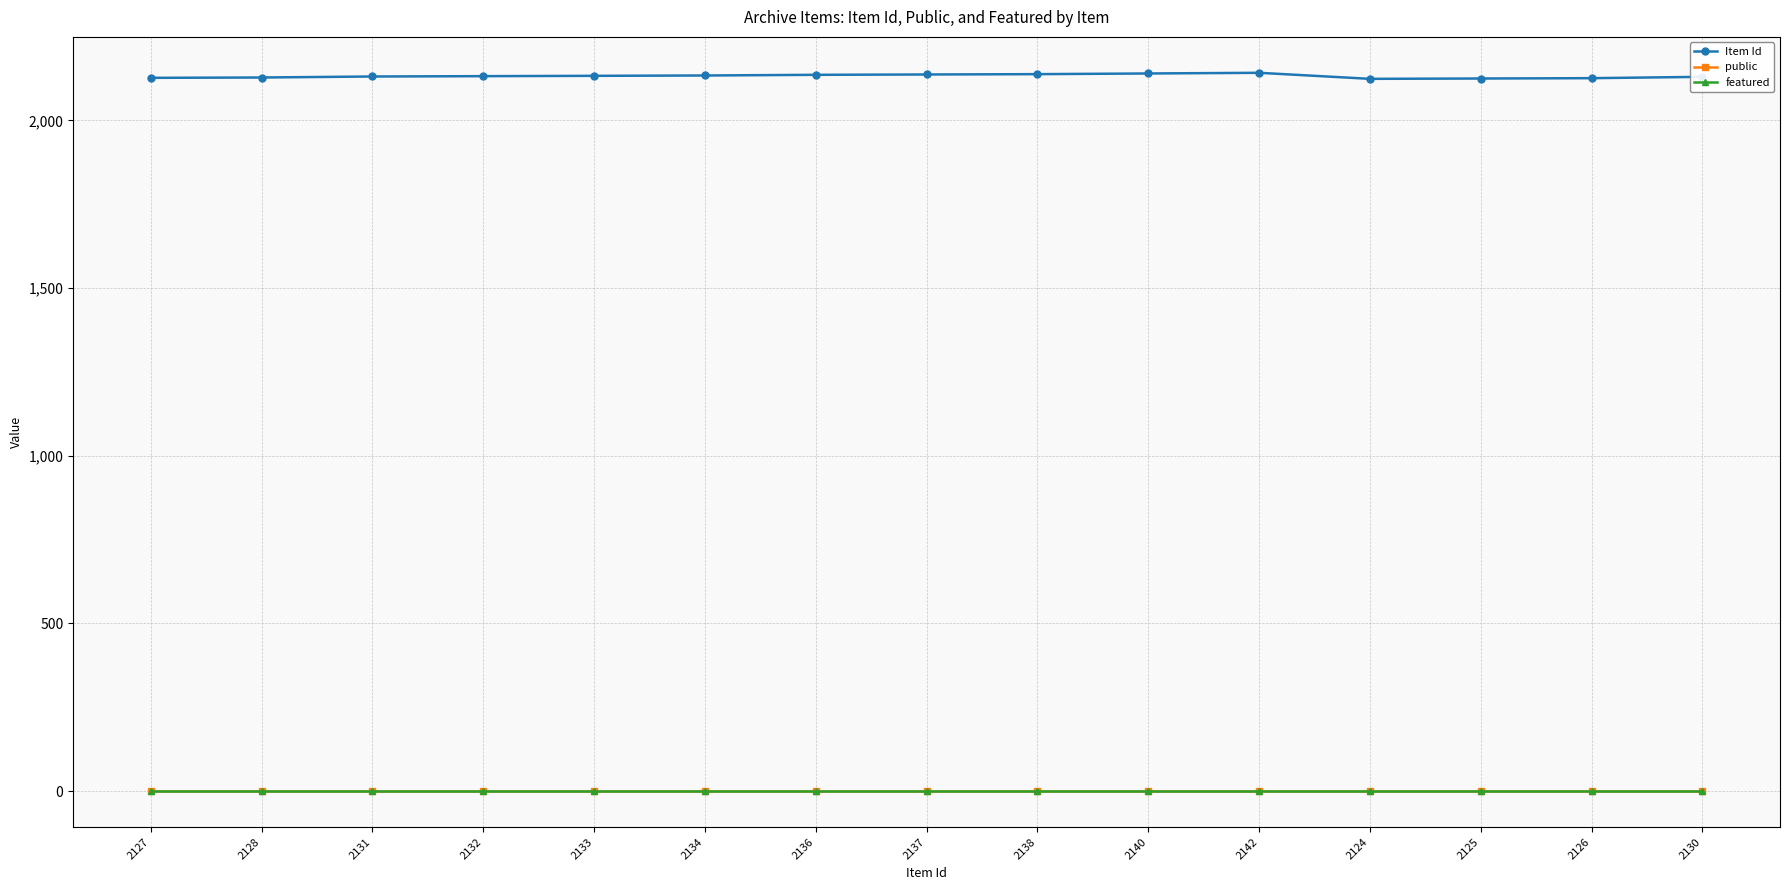

How many lines are shown in the chart?

3